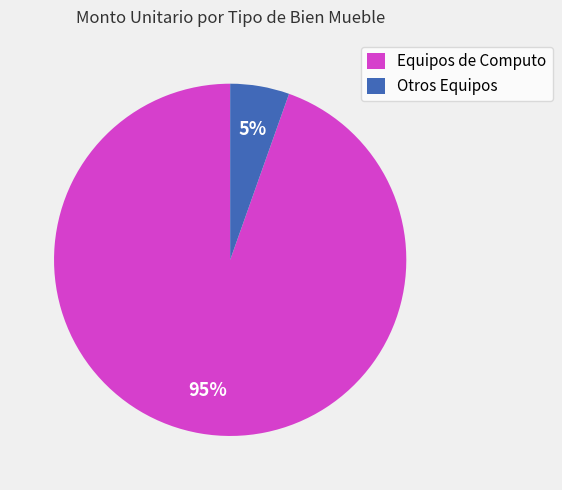

What percentage is the Equipos de Computo slice, to the nearest percent?

95%